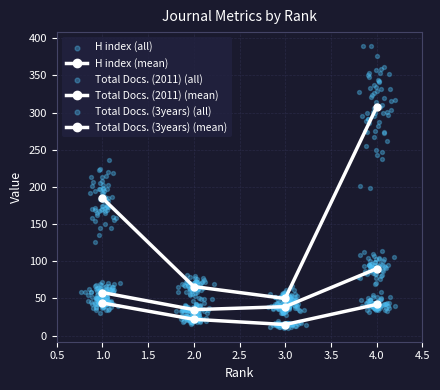

What are all the series names shown in the legend?

H index, Total Docs. (2011), Total Docs. (3years)